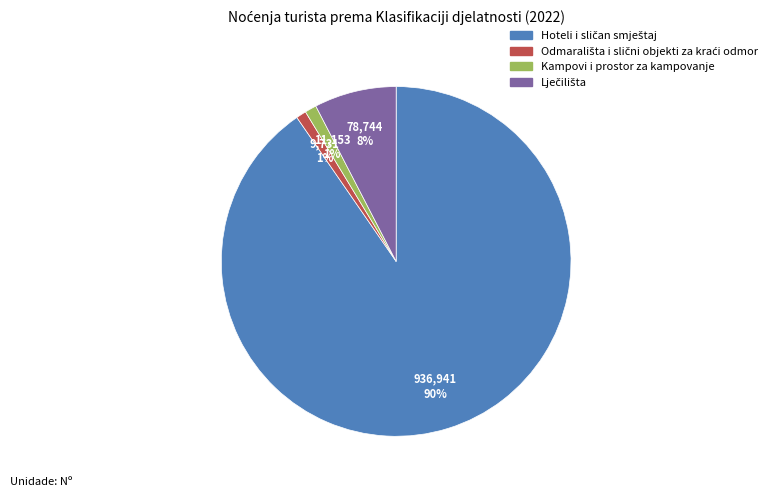

To the nearest percent, what is the average slice percentage?

25%